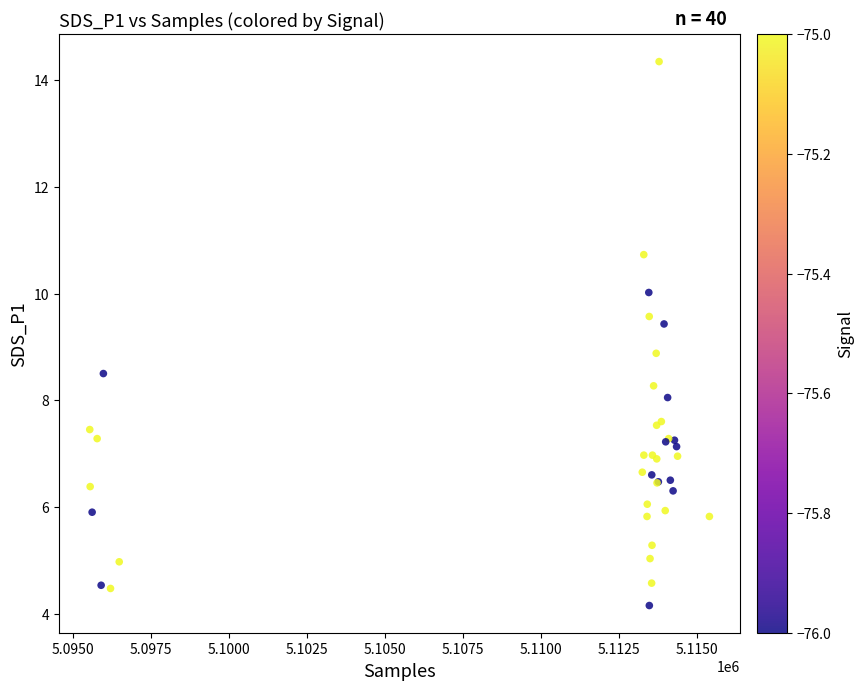

What Y value in the scatter plot is closest to 9?

8.9